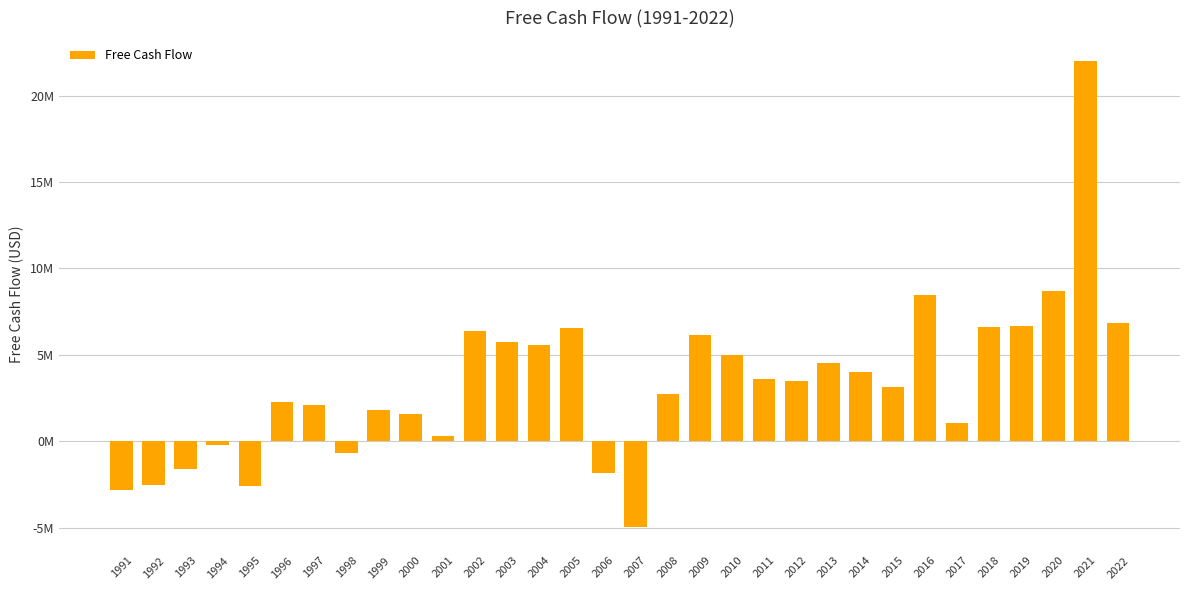

What is the maximum value shown in the chart?

21980000